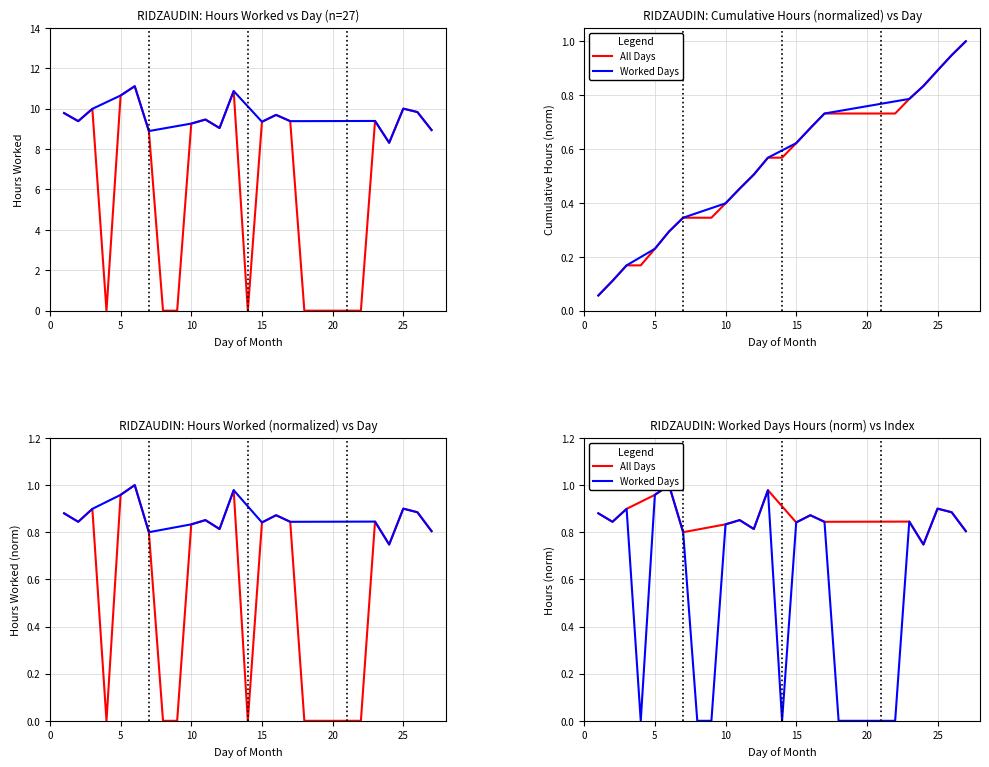

Which category has the highest value across all series?

6